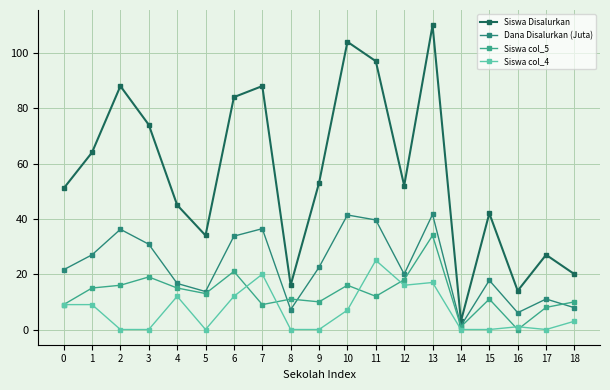

True or false: Siswa Disalurkan has a value of 97.0 at 11.

True